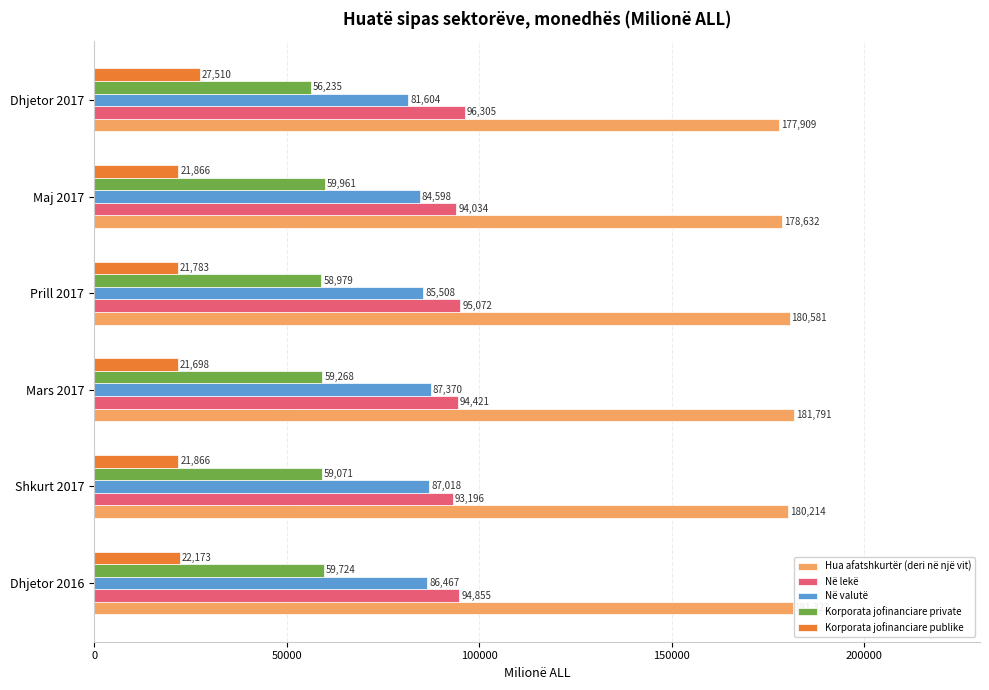

What is the maximum value shown in the chart?

181791.2